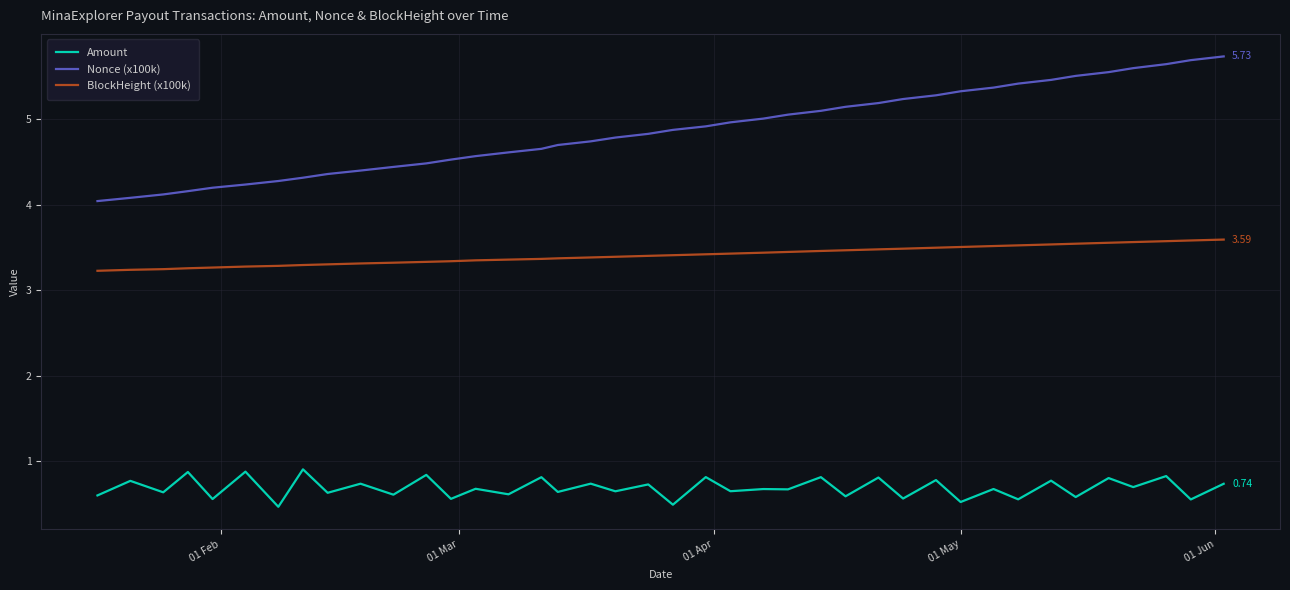

What is the difference between the maximum and minimum values in the BlockHeight (x100k) series?

0.4